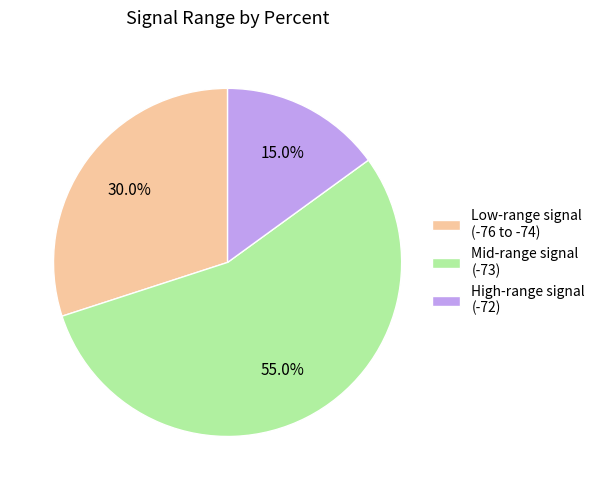

How many slices are in this pie chart?

3